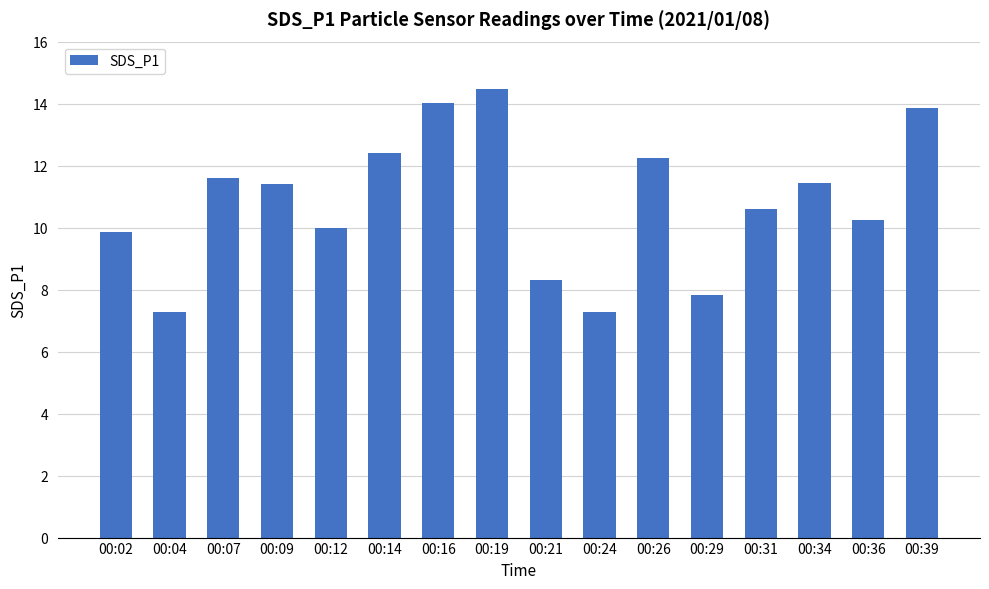

Approximately how many times larger is the value at 00:19 compared to 00:29?

1.8